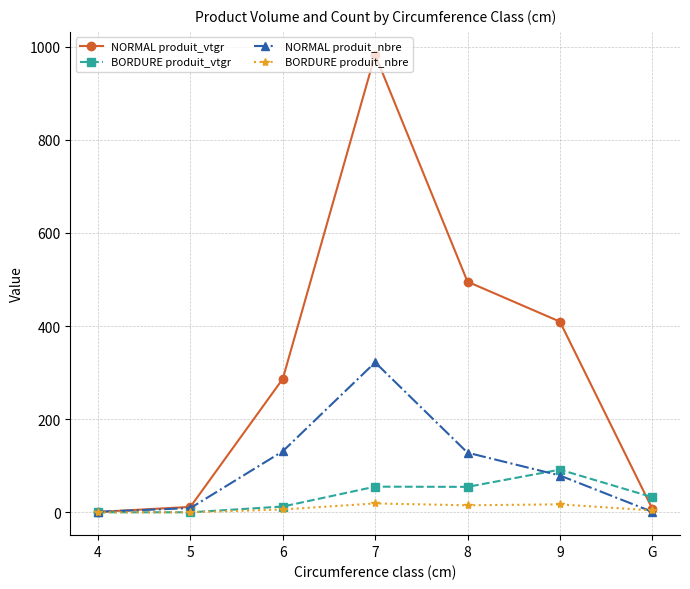

What position from the right is 4?

7